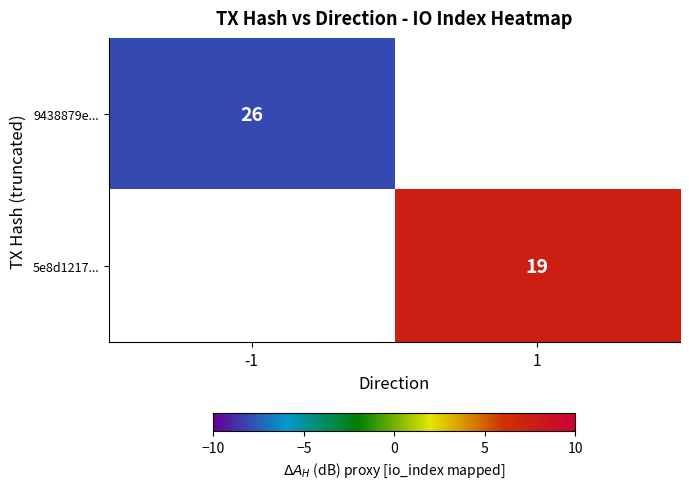

The value of 9438879e... at -1 is 26. True or false?

True